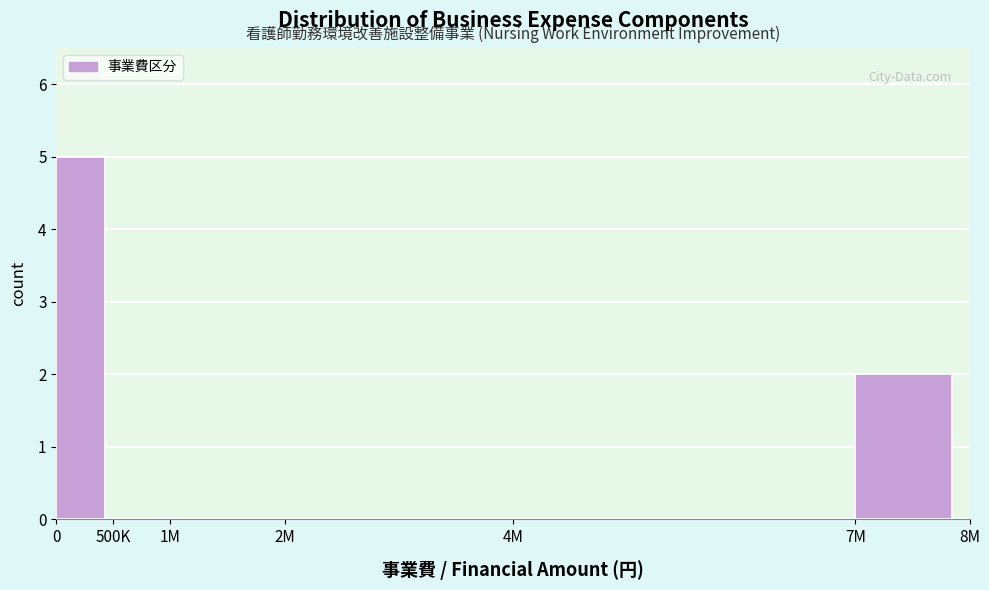

Reading left to right, transcribe all the data shown in this chart.

0=5	500K=0	1M=0	2M=0	4M=0	7M=2